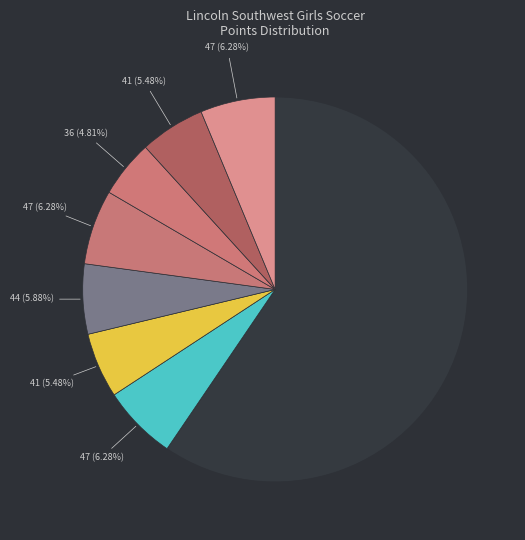

How many slices are in this pie chart?

8